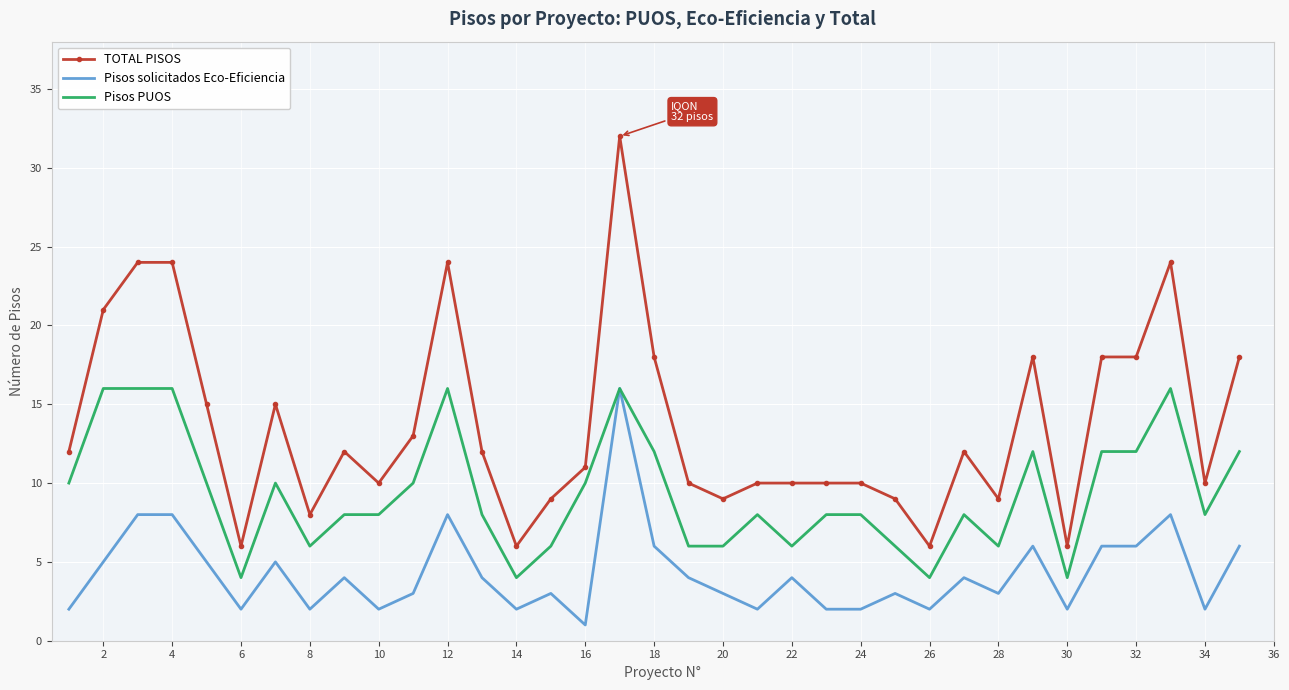

Which series has the widest spread of values?

TOTAL PISOS